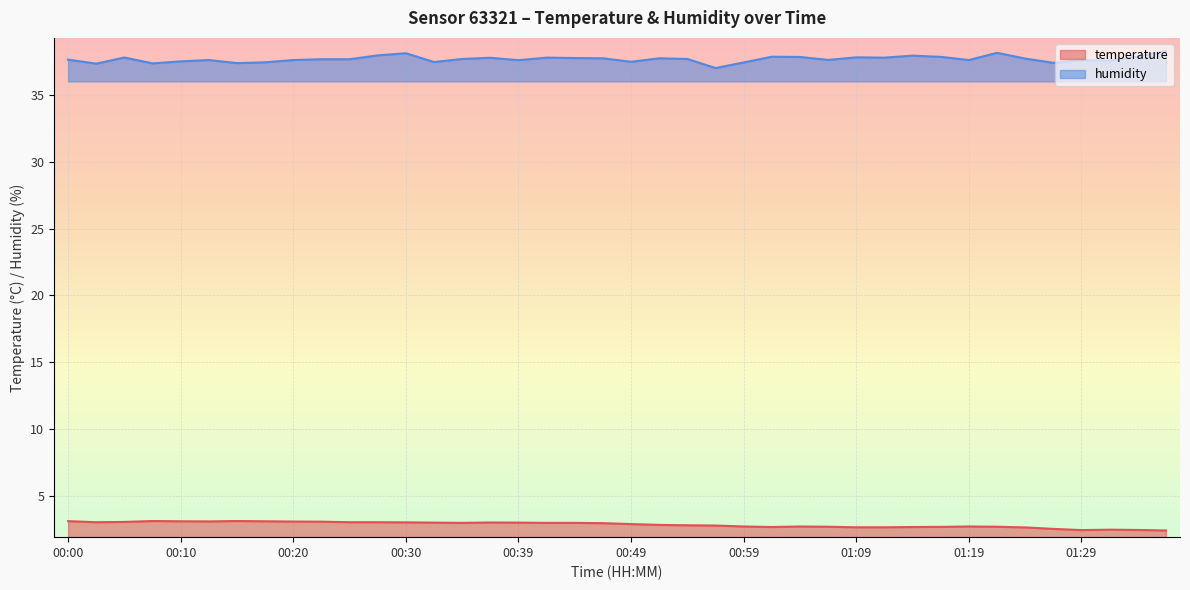

What is the difference between the humidity values at 00:57 and 00:30?

1.1